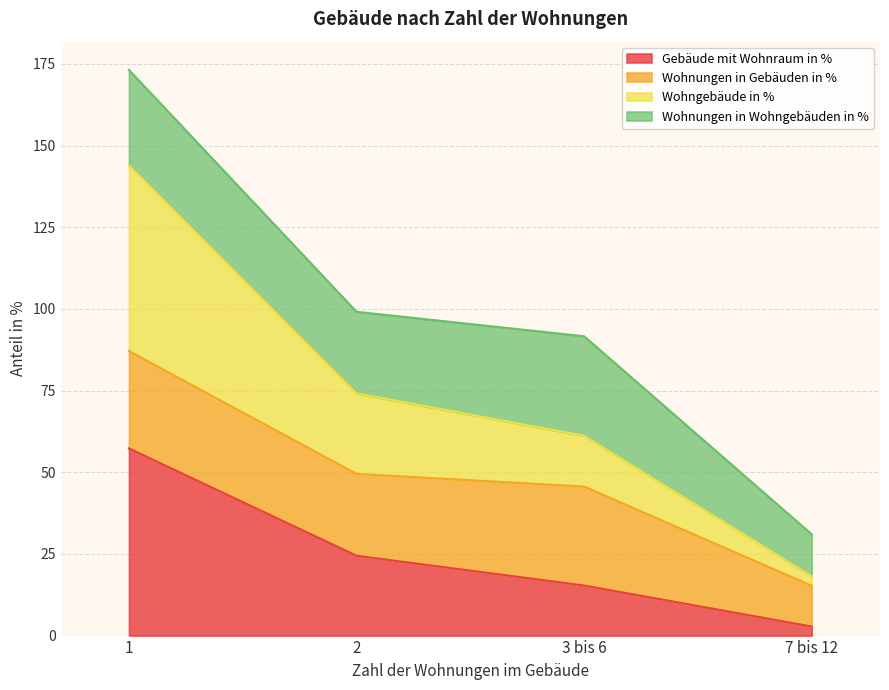

What is the total value across all series at 2?

99.1